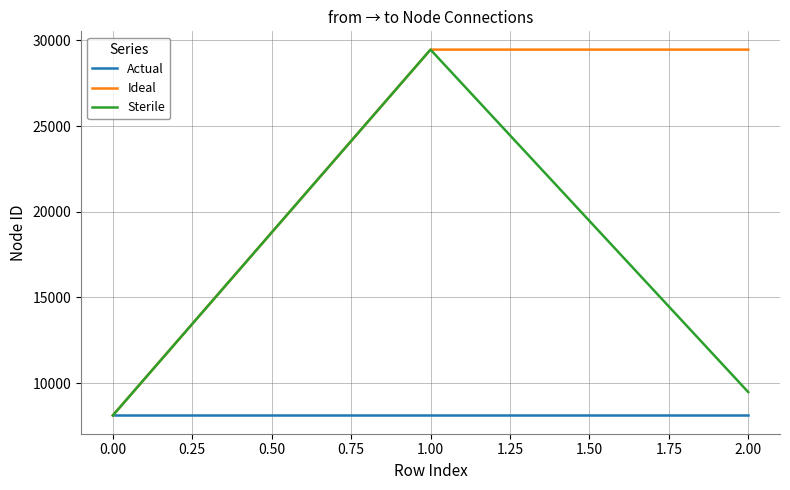

Reading right to left, extract all data points from this chart.

Actual: 8117	8117	8117
Ideal: 29463	29463	8117
Sterile: 9480	29463	8117